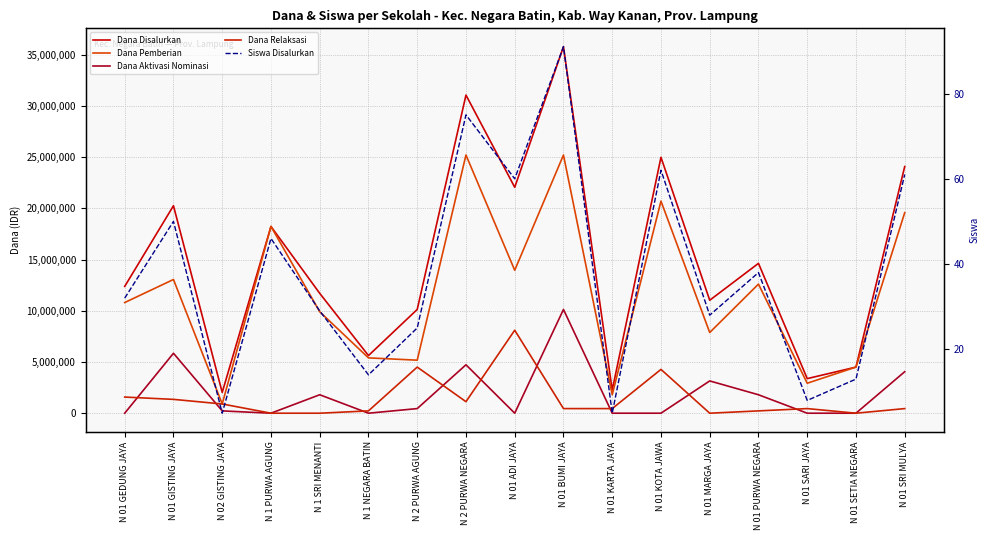

Reading left to right, extract all data points from this chart.

Dana Disalurkan: N 01 GEDUNG JAYA=12375000	N 01 GISTING JAYA=20250000	N 02 GISTING JAYA=2025000	N 1 PURWA AGUNG=18225000	N 1 SRI MENANTI=11700000	N 1 NEGARA BATIN=5625000	N 2 PURWA AGUNG=10125000	N 2 PURWA NEGARA=31050000	N 01 ADI JAYA=22050000	N 01 BUMI JAYA=35775000	N 01 KARTA JAYA=2250000	N 01 KOTA JAWA=24975000	N 01 MARGA JAYA=11025000	N 01 PURWA NEGARA=14625000	N 01 SARI JAYA=3375000	N 01 SETIA NEGARA=4500000	N 01 SRI MULYA=24075000
Dana Pemberian: N 01 GEDUNG JAYA=10800000	N 01 GISTING JAYA=13050000	N 02 GISTING JAYA=900000	N 1 PURWA AGUNG=18225000	N 1 SRI MENANTI=9900000	N 1 NEGARA BATIN=5400000	N 2 PURWA AGUNG=5175000	N 2 PURWA NEGARA=25200000	N 01 ADI JAYA=13950000	N 01 BUMI JAYA=25200000	N 01 KARTA JAYA=1800000	N 01 KOTA JAWA=20700000	N 01 MARGA JAYA=7875000	N 01 PURWA NEGARA=12600000	N 01 SARI JAYA=2925000	N 01 SETIA NEGARA=4500000	N 01 SRI MULYA=19575000
Dana Aktivasi Nominasi: N 01 GEDUNG JAYA=0	N 01 GISTING JAYA=5850000	N 02 GISTING JAYA=225000	N 1 PURWA AGUNG=0	N 1 SRI MENANTI=1800000	N 1 NEGARA BATIN=0	N 2 PURWA AGUNG=450000	N 2 PURWA NEGARA=4725000	N 01 ADI JAYA=0	N 01 BUMI JAYA=10125000	N 01 KARTA JAYA=0	N 01 KOTA JAWA=0	N 01 MARGA JAYA=3150000	N 01 PURWA NEGARA=1800000	N 01 SARI JAYA=0	N 01 SETIA NEGARA=0	N 01 SRI MULYA=4050000
Dana Relaksasi: N 01 GEDUNG JAYA=1575000	N 01 GISTING JAYA=1350000	N 02 GISTING JAYA=900000	N 1 PURWA AGUNG=0	N 1 SRI MENANTI=0	N 1 NEGARA BATIN=225000	N 2 PURWA AGUNG=4500000	N 2 PURWA NEGARA=1125000	N 01 ADI JAYA=8100000	N 01 BUMI JAYA=450000	N 01 KARTA JAYA=450000	N 01 KOTA JAWA=4275000	N 01 MARGA JAYA=0	N 01 PURWA NEGARA=225000	N 01 SARI JAYA=450000	N 01 SETIA NEGARA=0	N 01 SRI MULYA=450000
Siswa Disalurkan: N 01 GEDUNG JAYA=32	N 01 GISTING JAYA=50	N 02 GISTING JAYA=5	N 1 PURWA AGUNG=46	N 1 SRI MENANTI=29	N 1 NEGARA BATIN=14	N 2 PURWA AGUNG=25	N 2 PURWA NEGARA=75	N 01 ADI JAYA=60	N 01 BUMI JAYA=91	N 01 KARTA JAYA=5	N 01 KOTA JAWA=62	N 01 MARGA JAYA=28	N 01 PURWA NEGARA=38	N 01 SARI JAYA=8	N 01 SETIA NEGARA=13	N 01 SRI MULYA=61